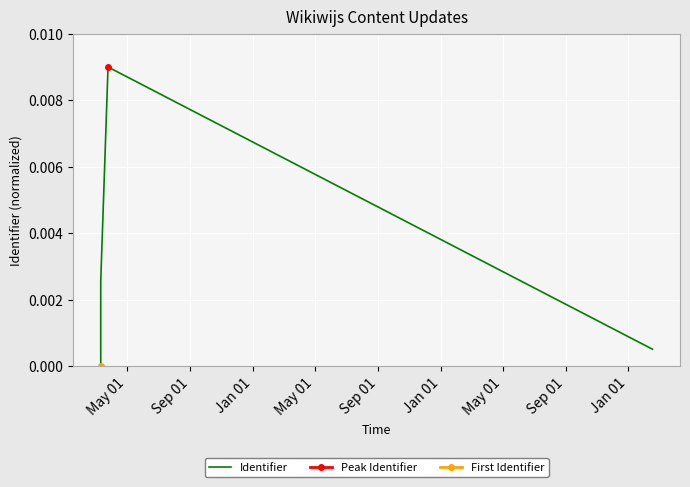

Is this an area chart (filled region under the line)?

No